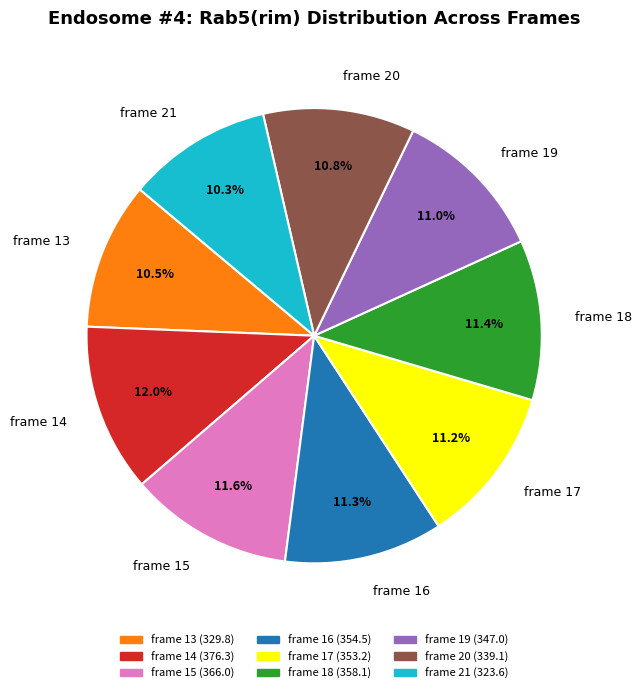

To the nearest percent, what is the difference between the frame 19 and frame 21 slice percentages?

1%